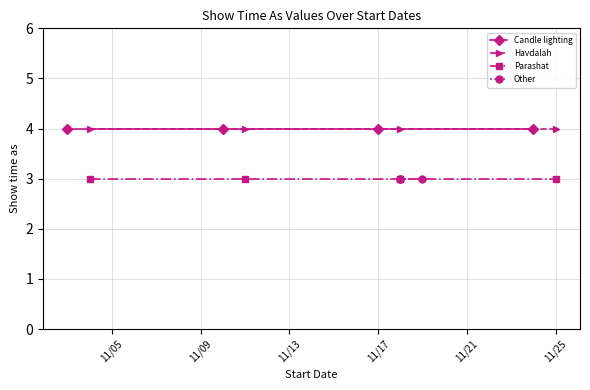

What is the value of the Parashat point at the 2nd from the left?

3